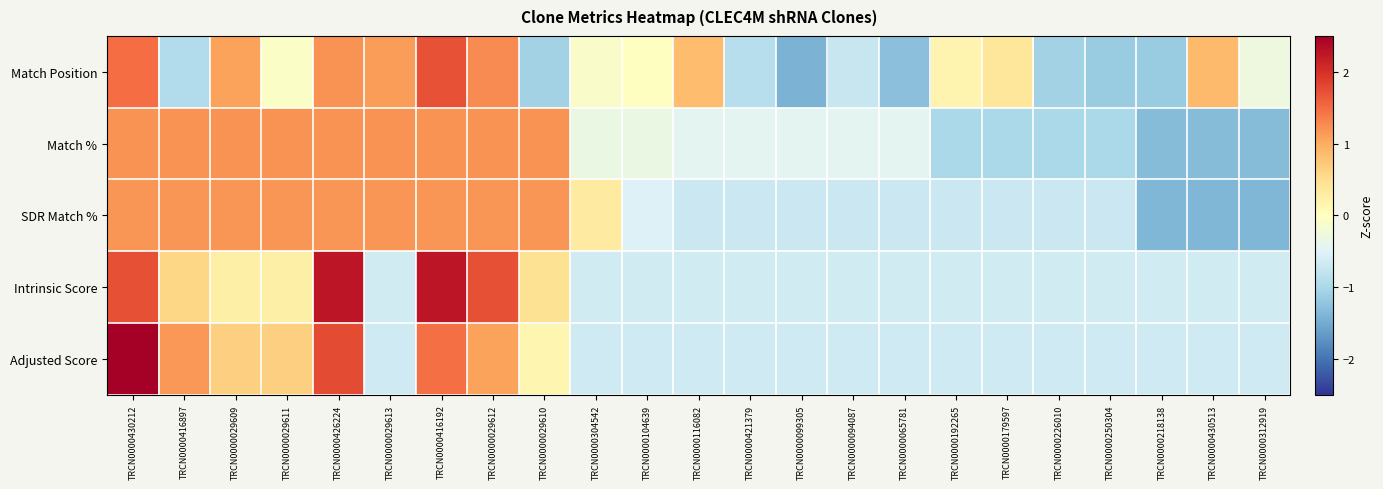

What is the spread (max minus min) of values at TRCN0000312919?

1.1